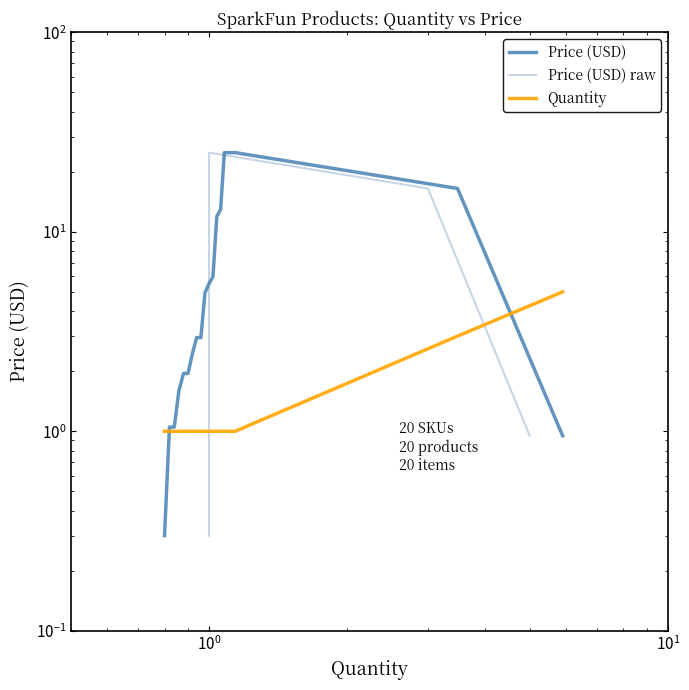

Which has a higher value, 12 or 17?

17